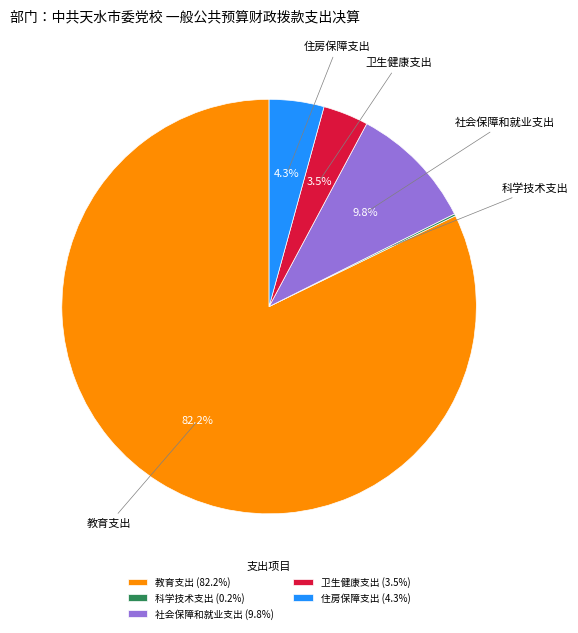

To the nearest percent, what is the combined percentage of 卫生健康支出 and 教育支出?

86%